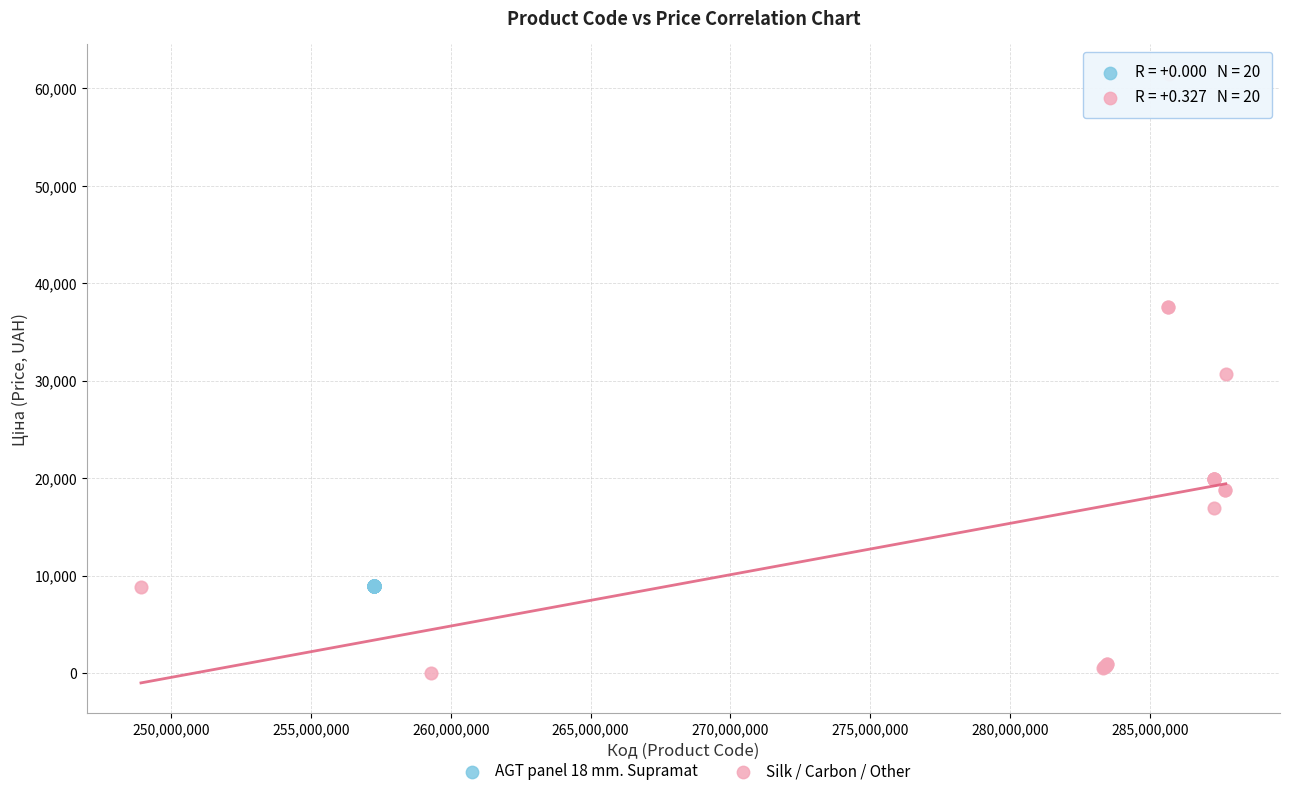

Which series contains the lowest Y value?

Silk / Carbon / Other